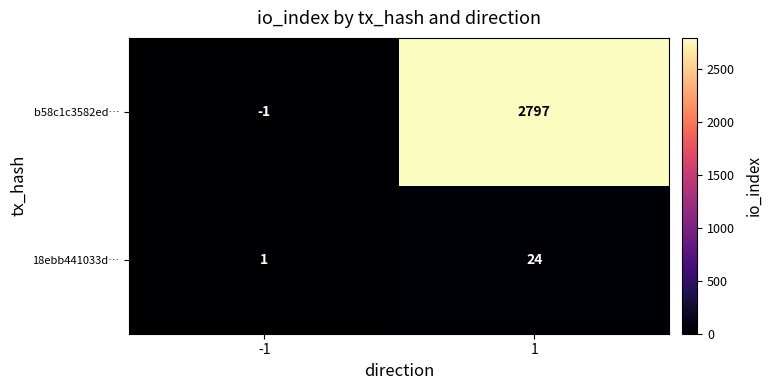

Which category has the lowest value across all series?

-1